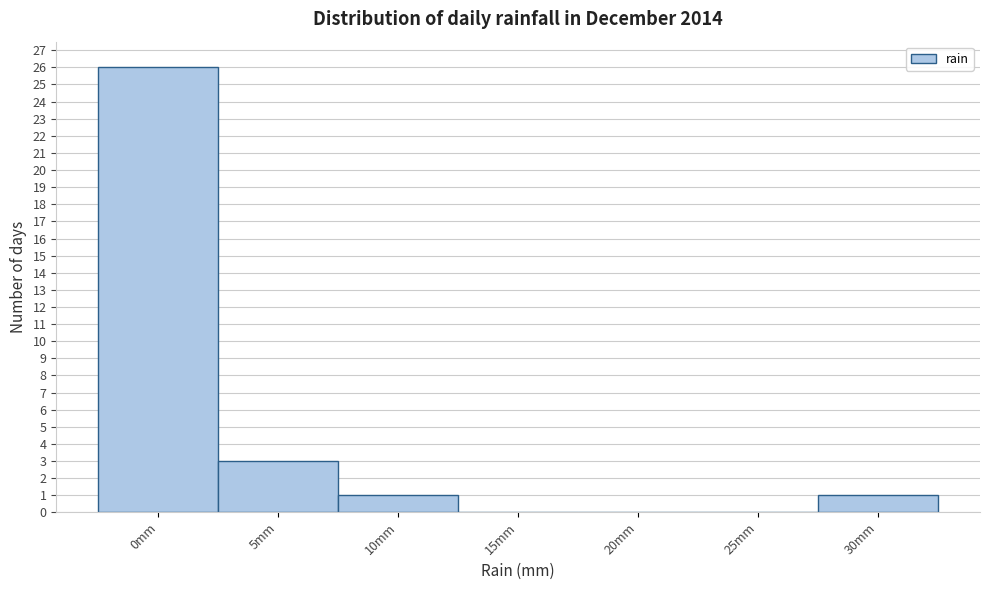

Reading left to right, list all the values displayed in this chart.

0mm=26	5mm=3	10mm=1	15mm=0	20mm=0	25mm=0	30mm=1